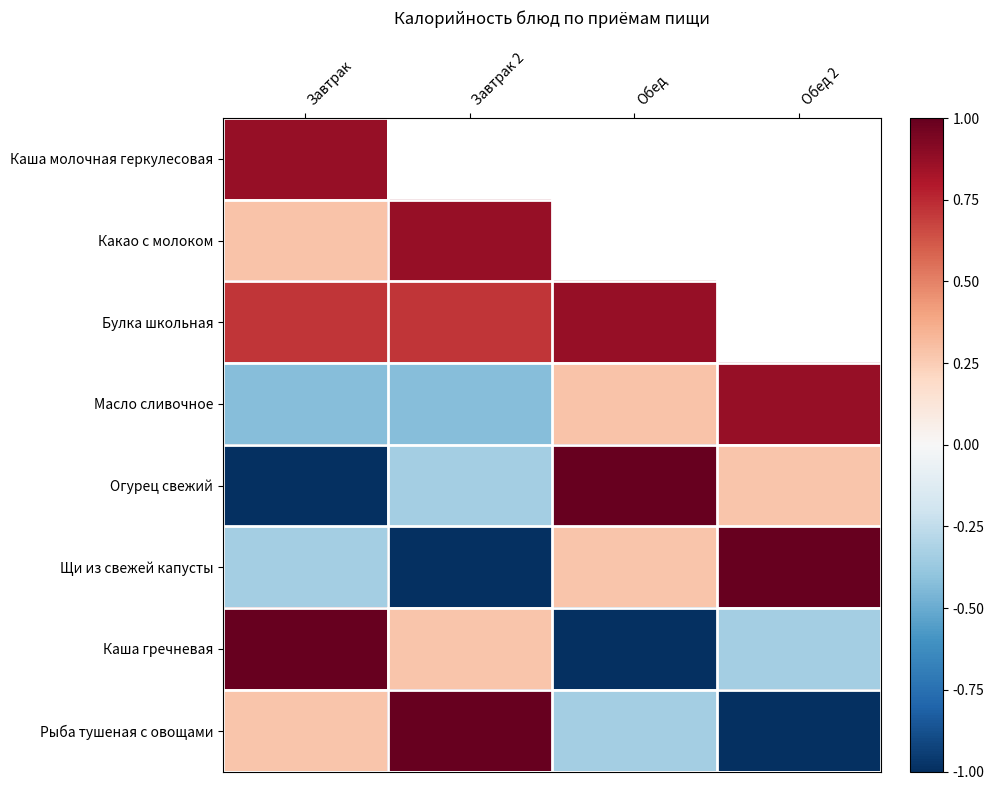

Rank the categories by Огурец свежий value from highest to lowest.

Обед, Обед 2, Завтрак 2, Завтрак